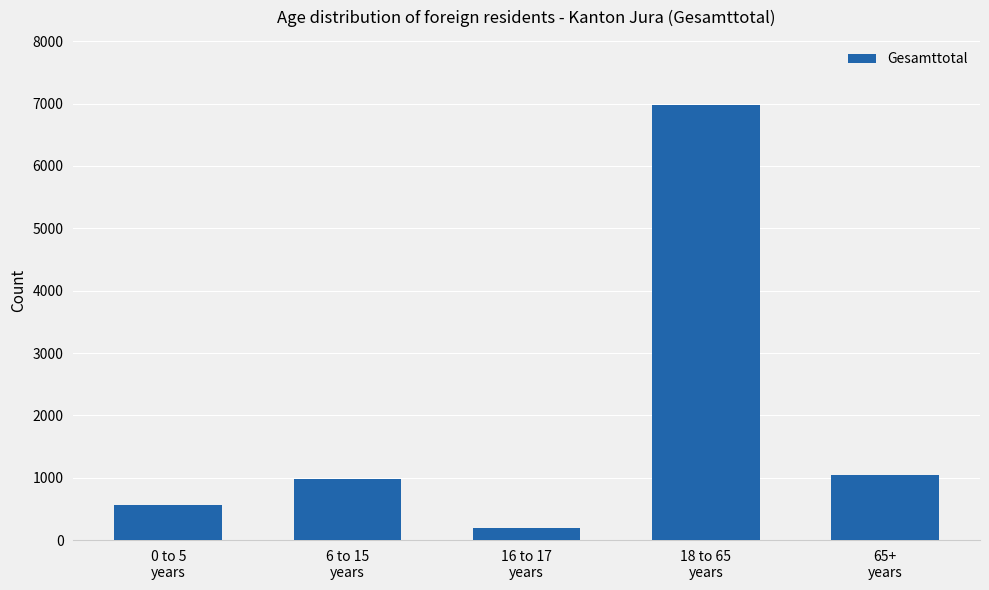

Is it true that the value at 65+
years is 1050?

True